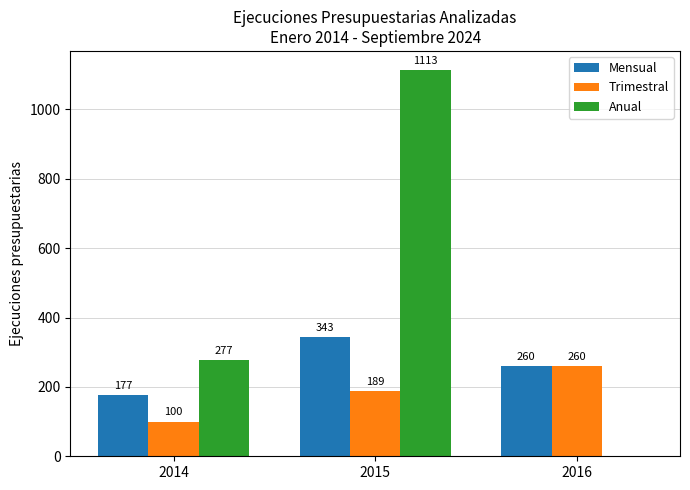

What is the sum of the Mensual values at 2014 and 2016?

437